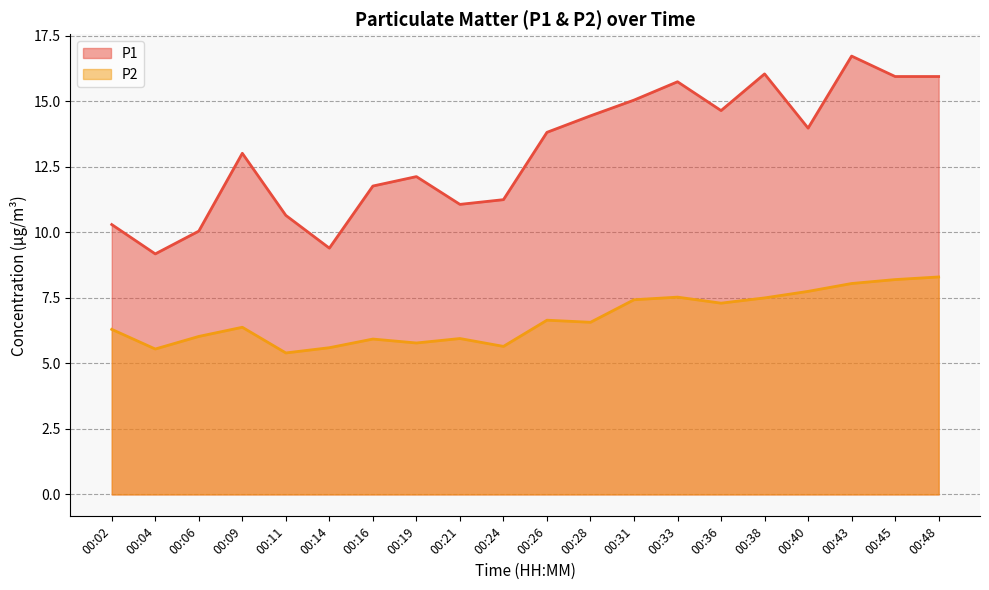

Reading left to right, what are all the values shown in this chart?

P1: 00:02=10.3	00:04=9.2	00:06=10.1	00:09=13.0	00:11=10.7	00:14=9.4	00:16=11.8	00:19=12.1	00:21=11.1	00:24=11.2	00:26=13.8	00:28=14.4	00:31=15.1	00:33=15.8	00:36=14.7	00:38=16.1	00:40=14.0	00:43=16.7	00:45=15.9	00:48=15.9
P2: 00:02=6.3	00:04=5.5	00:06=6.0	00:09=6.4	00:11=5.4	00:14=5.6	00:16=5.9	00:19=5.8	00:21=6.0	00:24=5.7	00:26=6.7	00:28=6.6	00:31=7.4	00:33=7.5	00:36=7.3	00:38=7.5	00:40=7.8	00:43=8.1	00:45=8.2	00:48=8.3